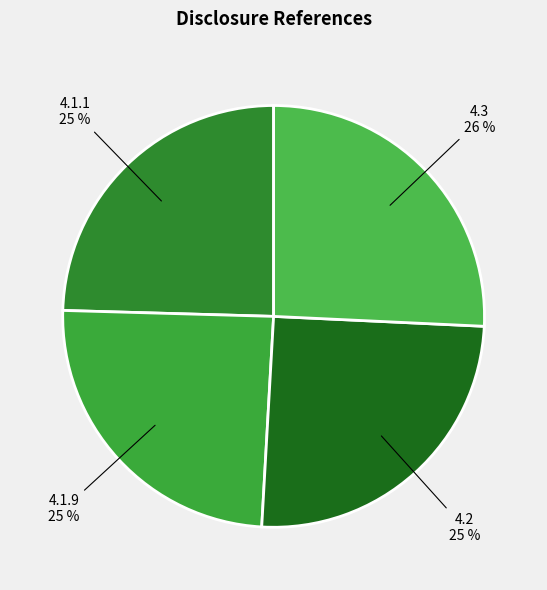

What is the largest slice in the pie chart?

4.3